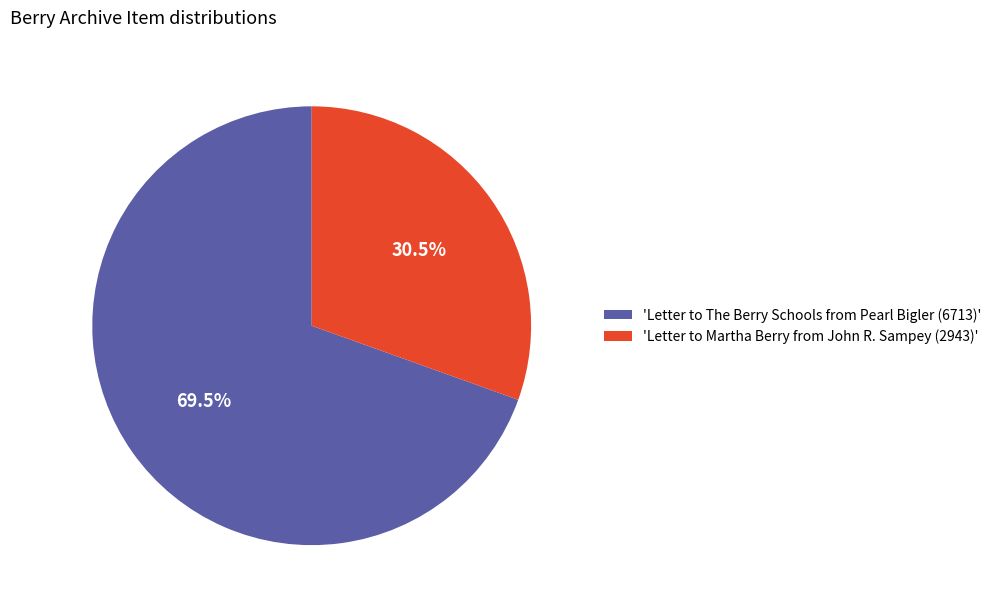

How many segments does this pie chart have?

2